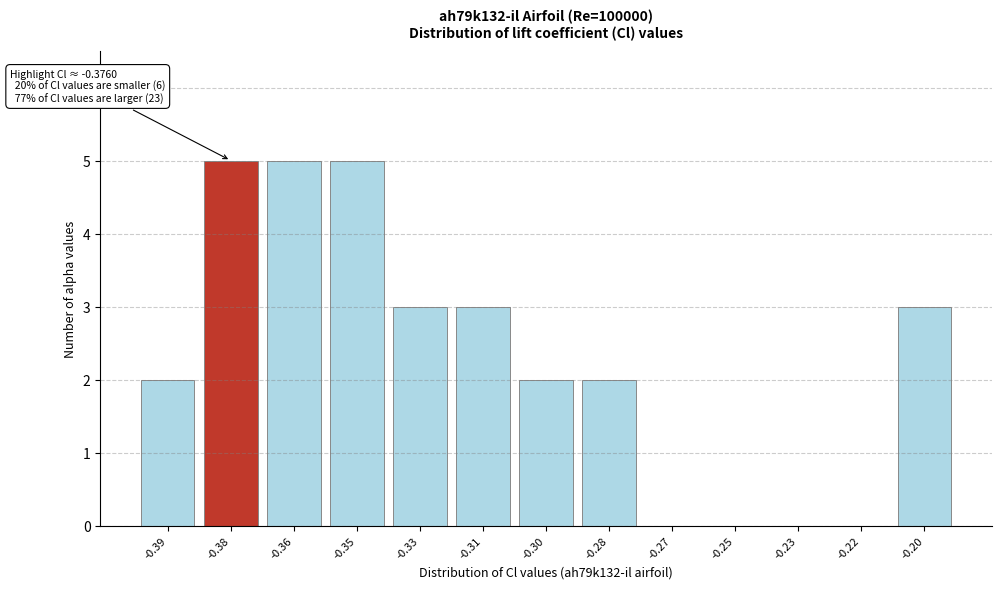

Reading right to left, extract all data points from this chart.

-0.20=3	-0.22=0	-0.23=0	-0.25=0	-0.27=0	-0.28=2	-0.30=2	-0.31=3	-0.33=3	-0.35=5	-0.36=5	-0.38=5	-0.39=2